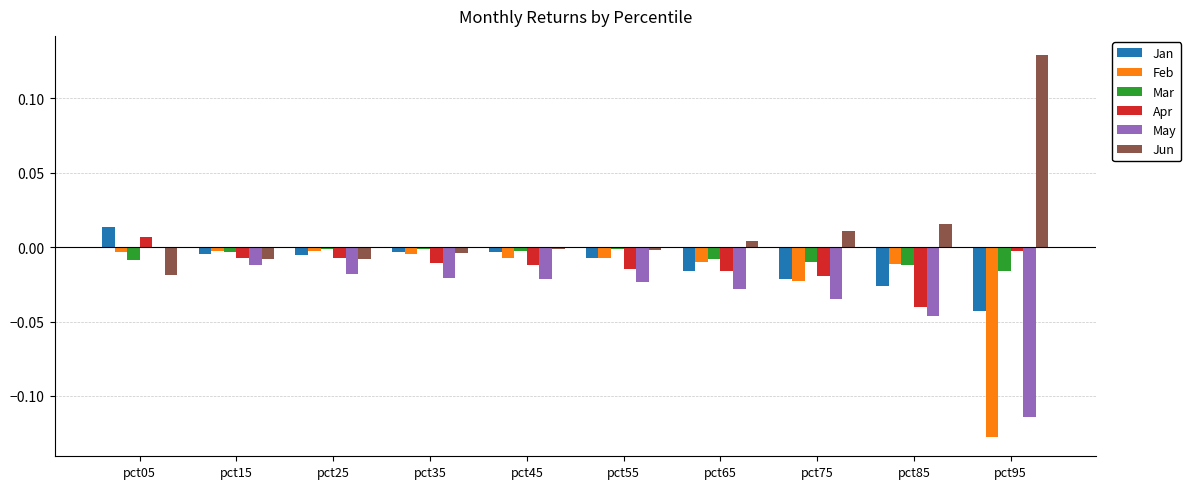

Which series has the largest total across all categories?

Jun